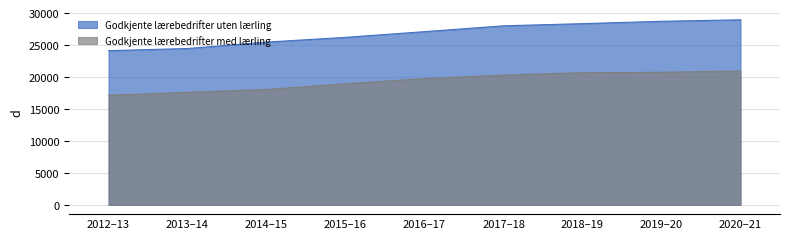

Count the number of categories in the chart.

9